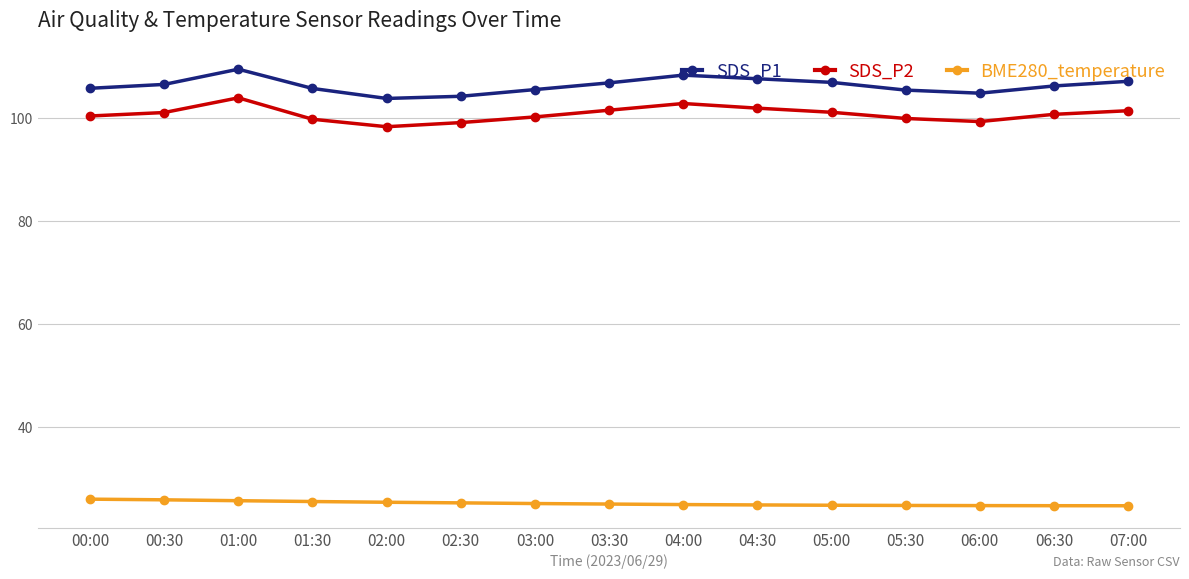

Is this an area chart (filled region under the line)?

No